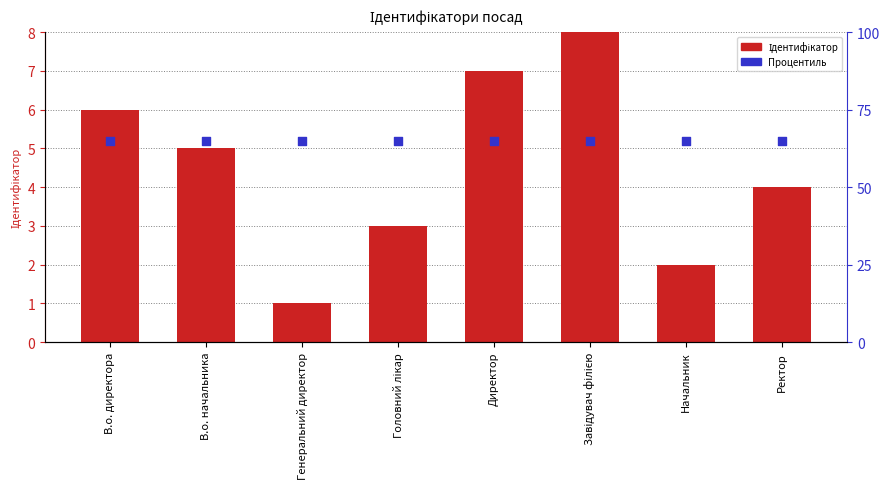

Which series contains the lowest Y value?

Ідентифікатор